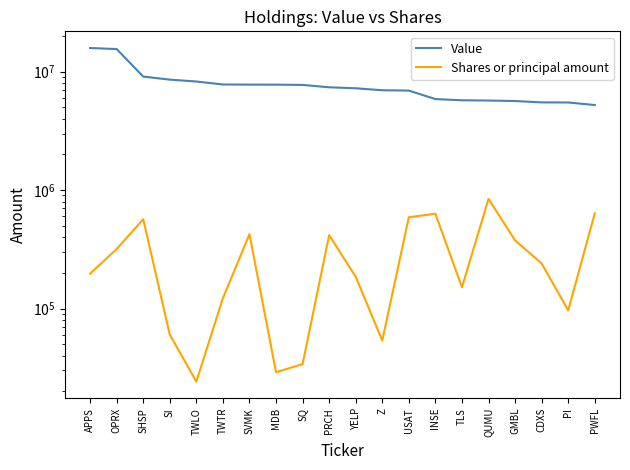

List the series in order of their peak value, lowest first.

Shares or principal amount, Value